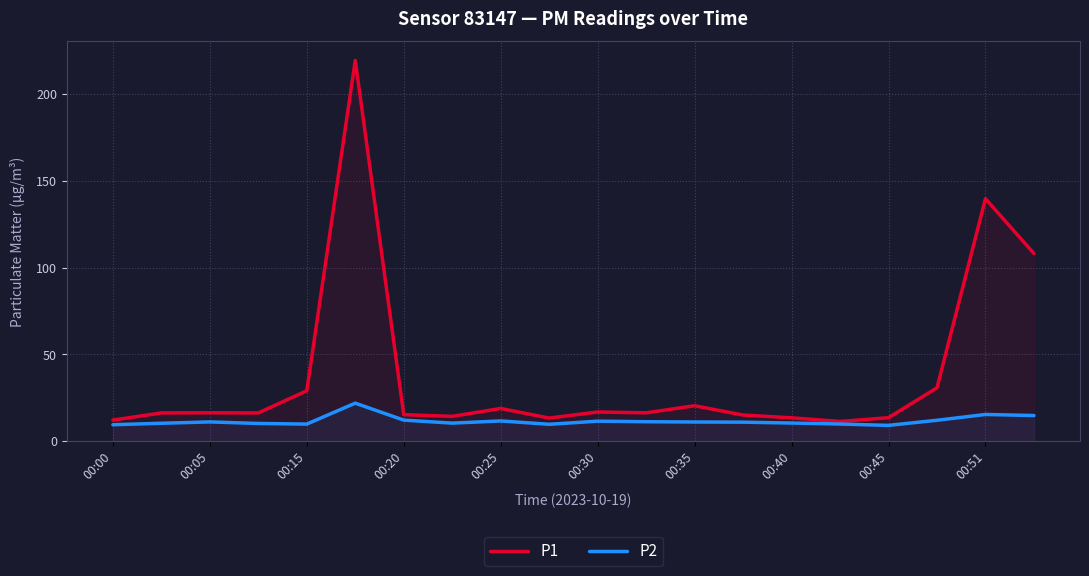

Rank the series at 00:15 from lowest to highest value.

P2, P1